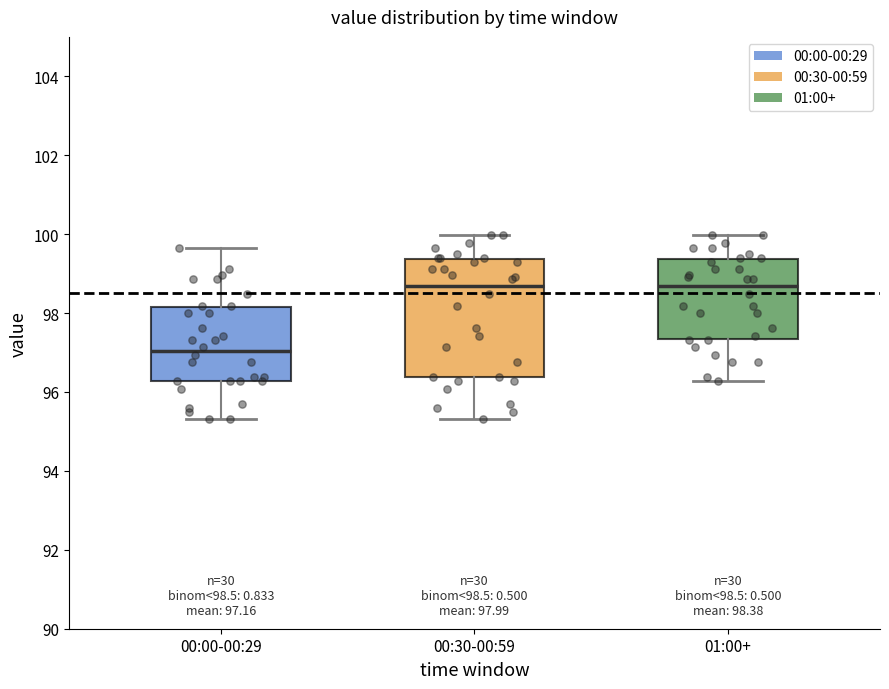

Which box is the tallest, from its lower edge to its upper edge?

00:30-00:59